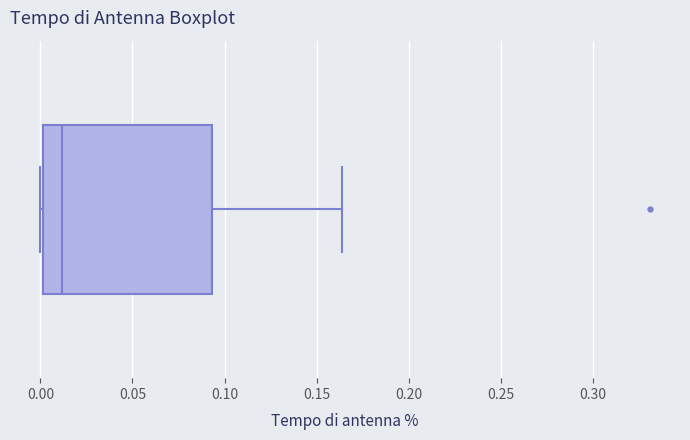

Read this box plot against the x-axis: the position of the median line, the range covered by the box, and the ends of both whiskers. The values are not printed on the chart, so give them approximately, as read against the axis.

median 0.010, box 0.000 to 0.095, whiskers 0.000 to 0.165